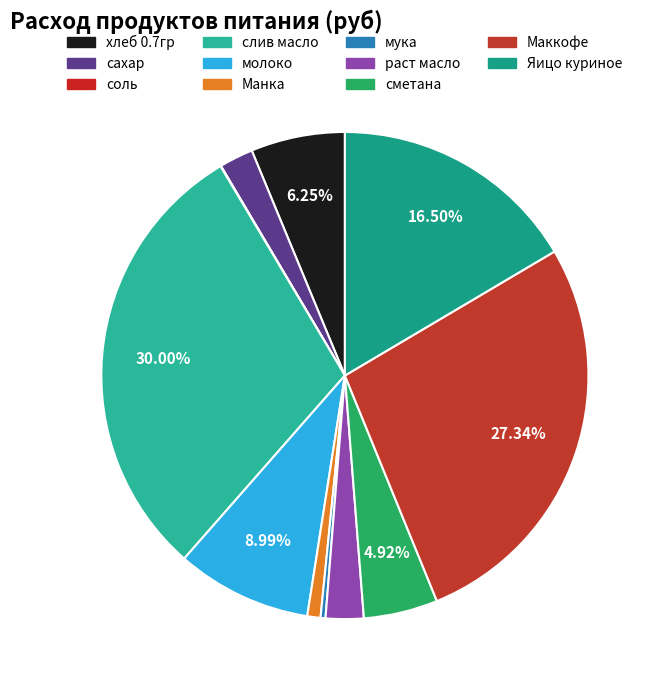

What is the ratio of the value at Маккофе to the value at раст масло?

10.9